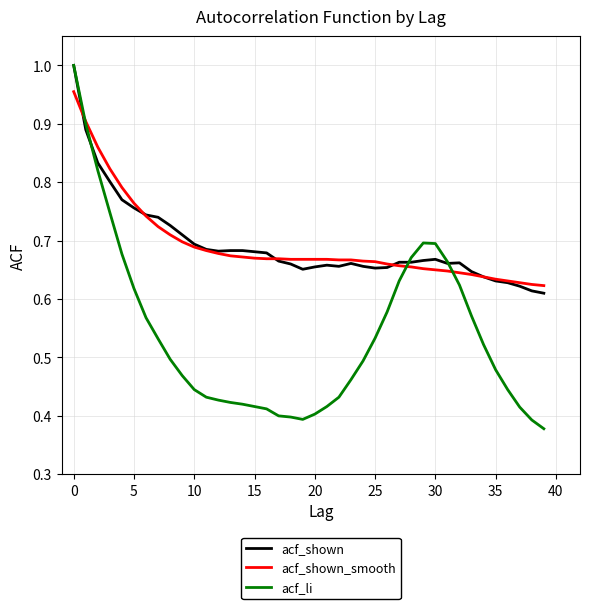

Which series has the widest spread of values?

acf_li